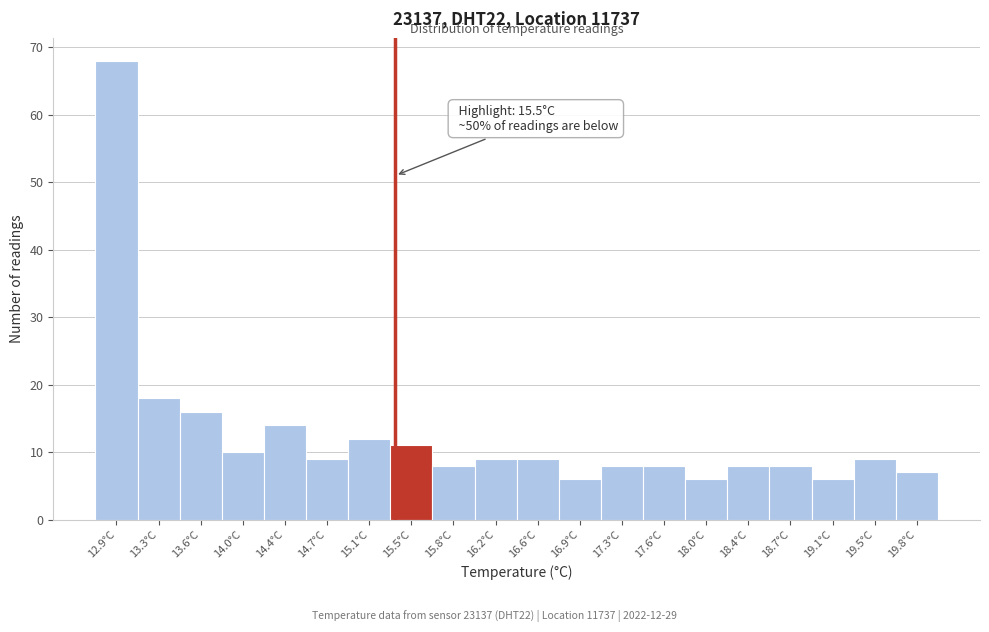

Reading right to left, what are all the values shown in this chart?

19.8°C=7	19.5°C=9	19.1°C=6	18.7°C=8	18.4°C=8	18.0°C=6	17.6°C=8	17.3°C=8	16.9°C=6	16.6°C=9	16.2°C=9	15.8°C=8	15.5°C=11	15.1°C=12	14.7°C=9	14.4°C=14	14.0°C=10	13.6°C=16	13.3°C=18	12.9°C=68